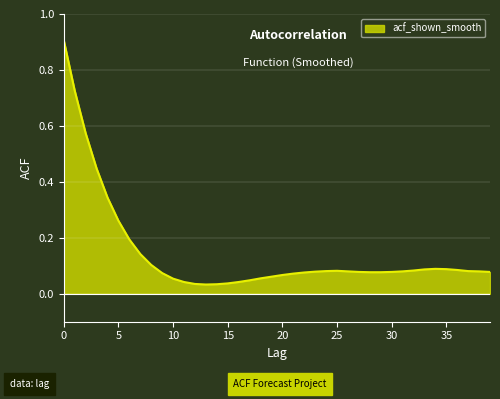

What is the greatest value displayed?

0.9